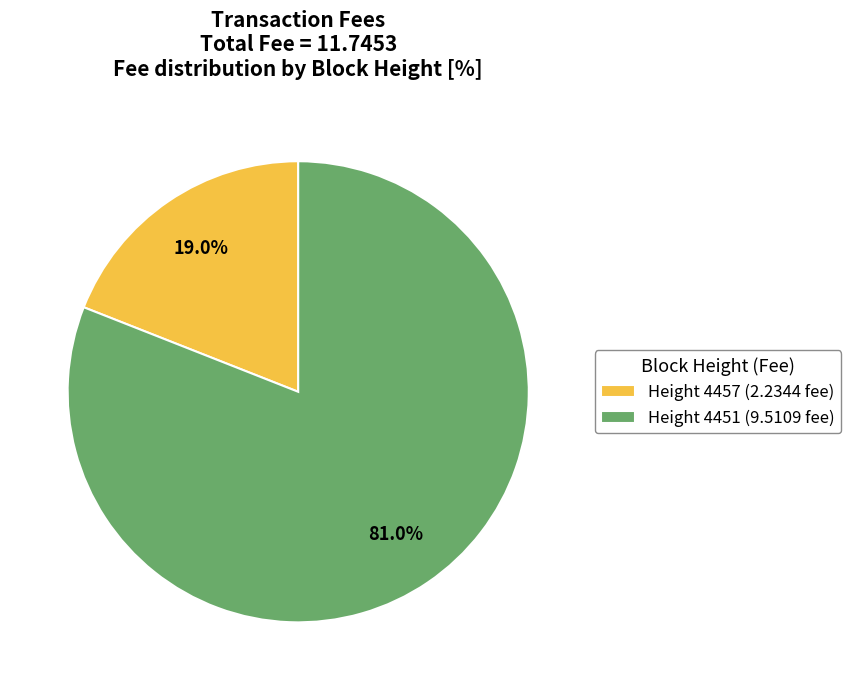

Which category accounts for the majority?

Height 4451 (9.5109 fee)